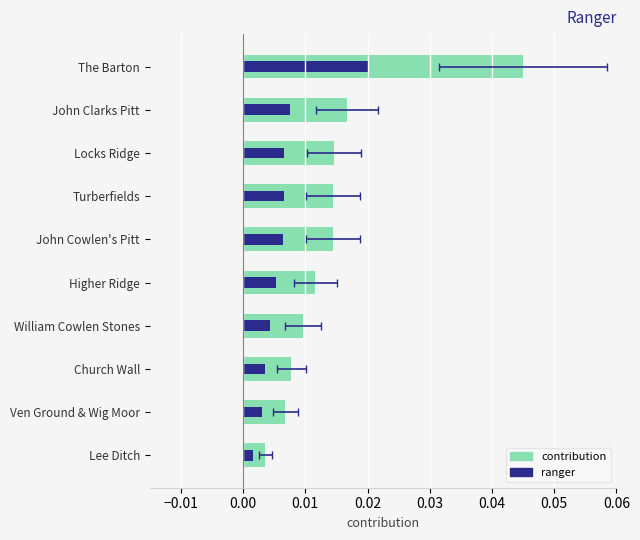

Are the bars grouped side by side (vs. stacked)?

No